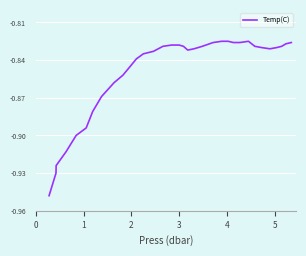

What is the value of the 18th point from the left?

-0.8